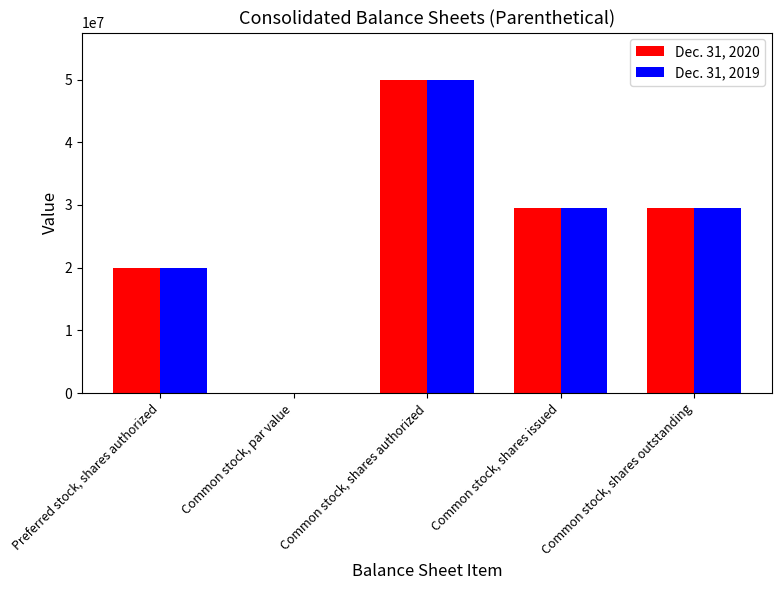

Is the value of Dec. 31, 2020 at Preferred stock, shares authorized greater than the value of Dec. 31, 2019 at Common stock, shares issued?

No